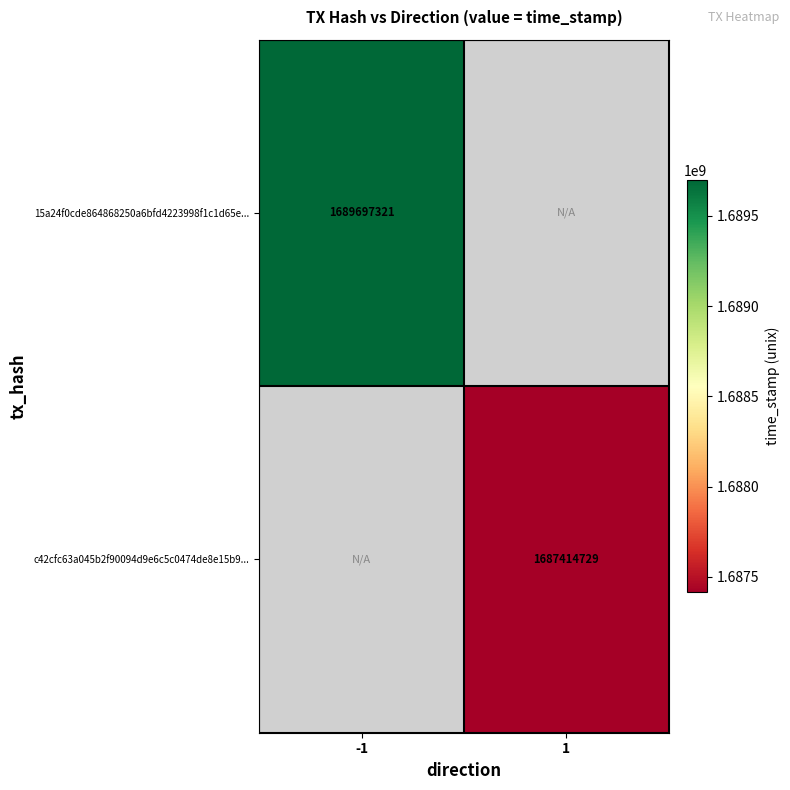

The 15a24f0cde864868250a6bfd4223998f1c1d65e... series shows 1689697321 at -1. True or false?

True